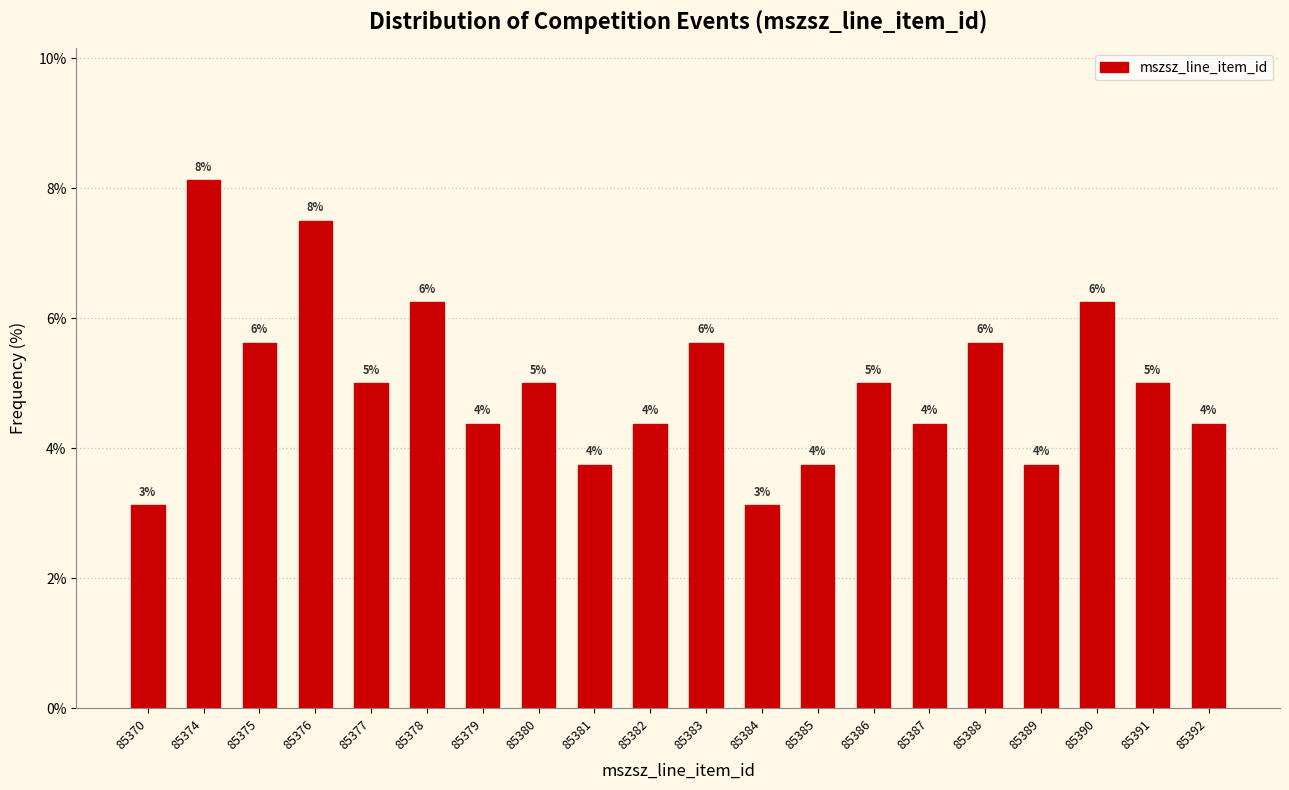

Does the chart contain any negative values?

No